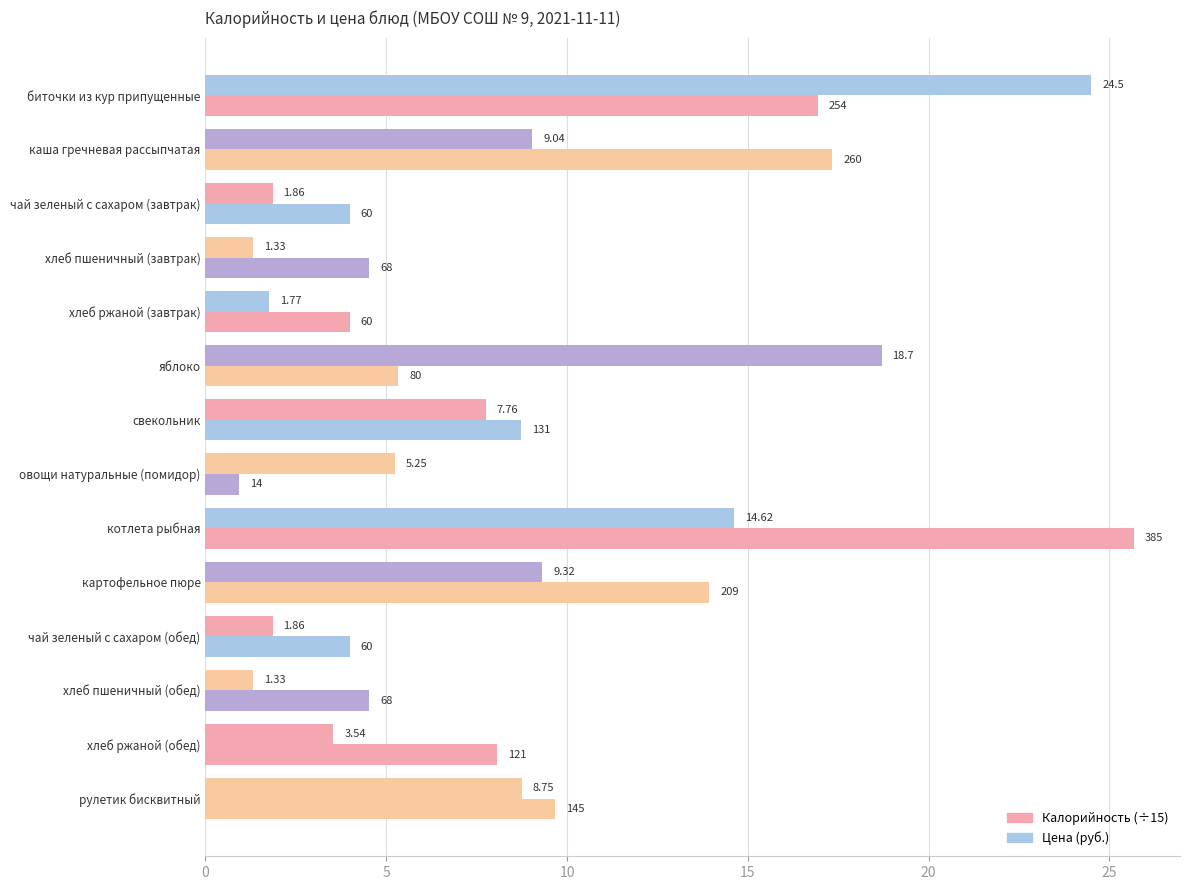

What is the minimum value for Цена (руб.)?

1.3